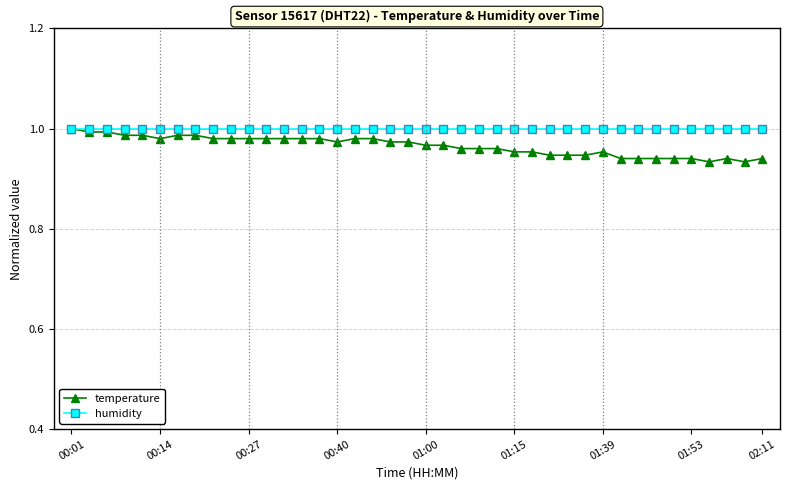

List the series in order of their overall mean, highest first.

humidity, temperature